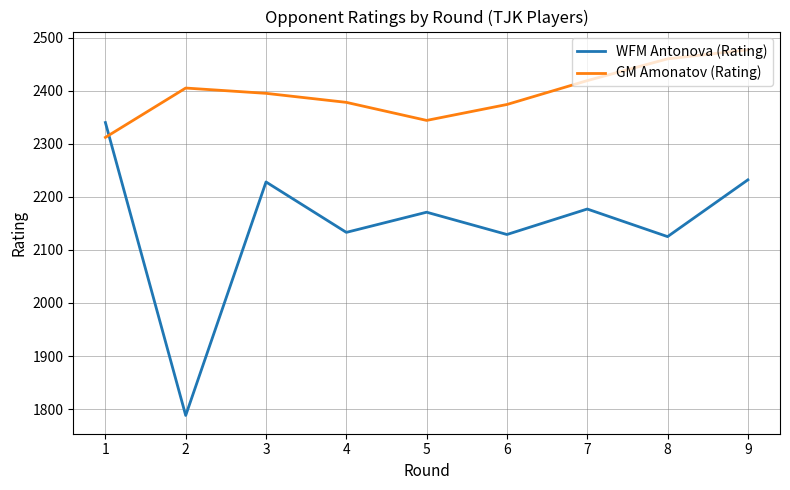

At which label is GM Amonatov (Rating) closest to 2394?

3